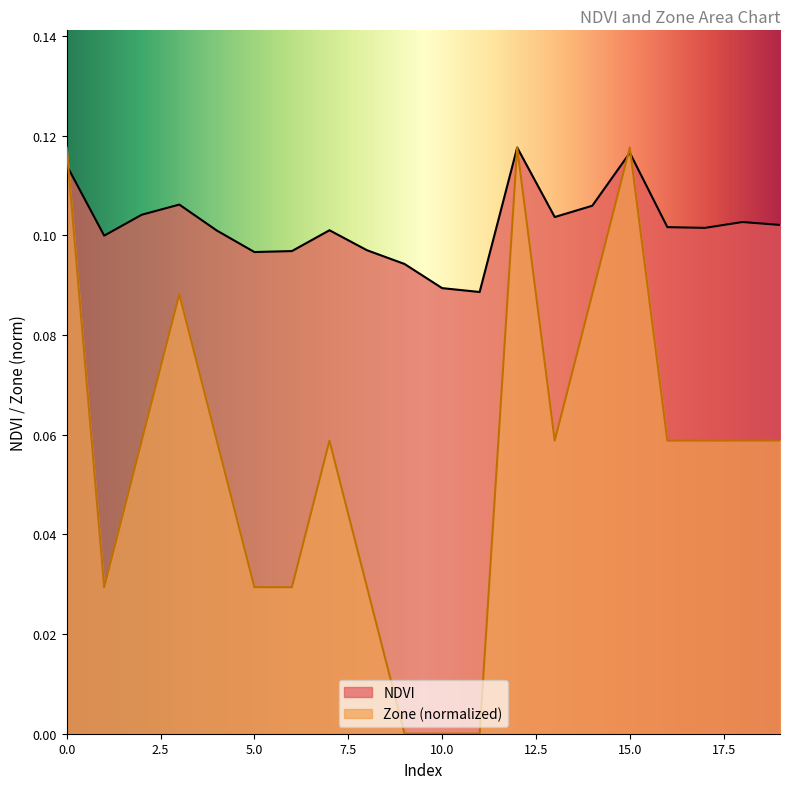

At which category does NDVI reach its first local peak?

3